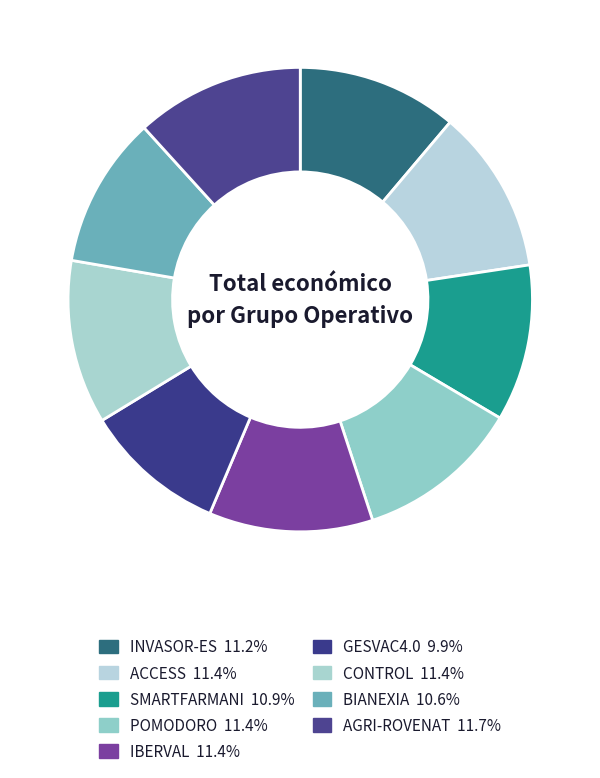

How many segments does this pie chart have?

9